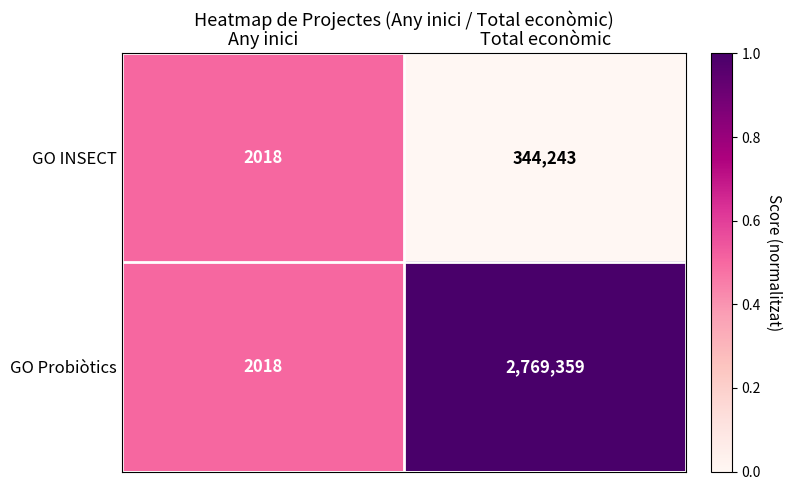

True or false: GO Probiòtics has a value of 2769359 at Total econòmic.

True